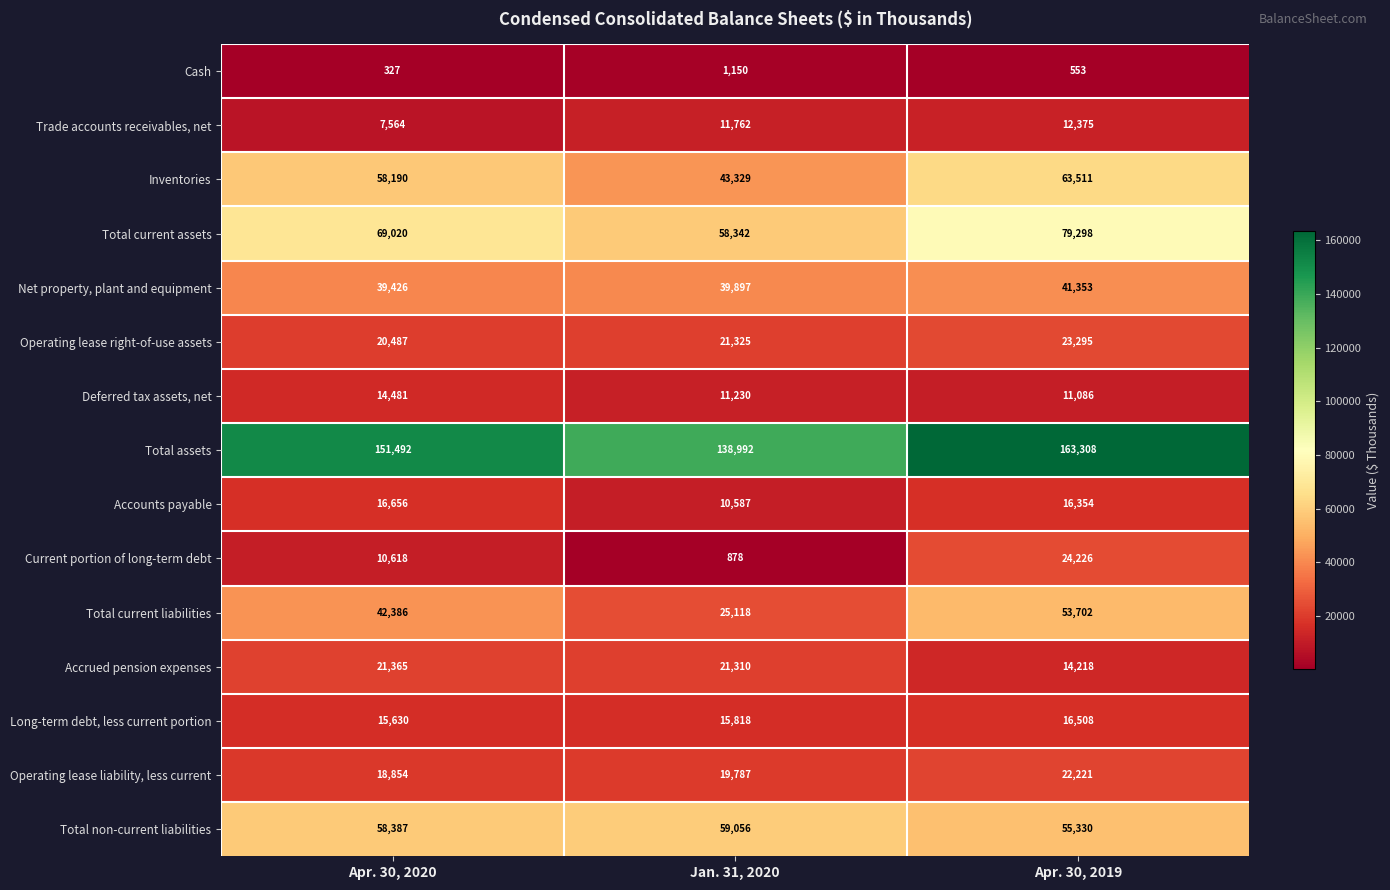

How many categories are shown in the chart?

3